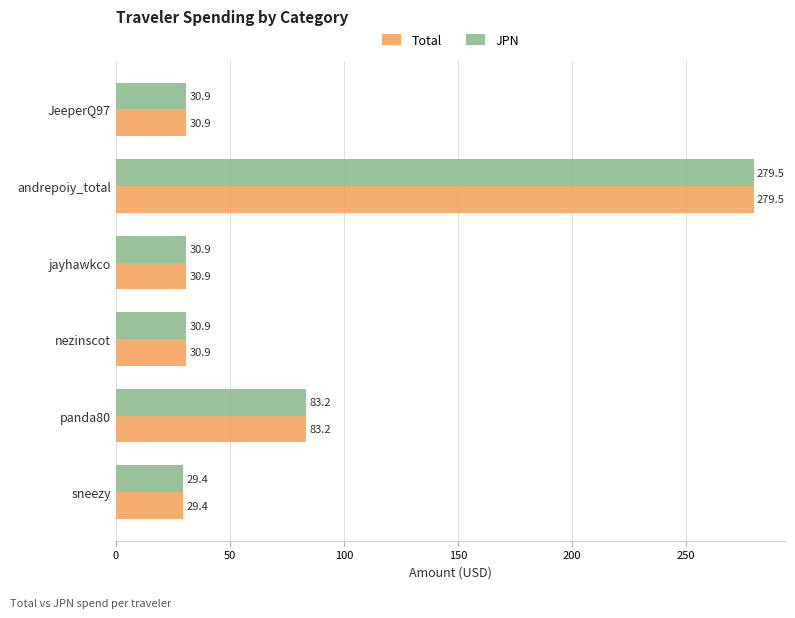

What is the sum of all Total values?

484.8